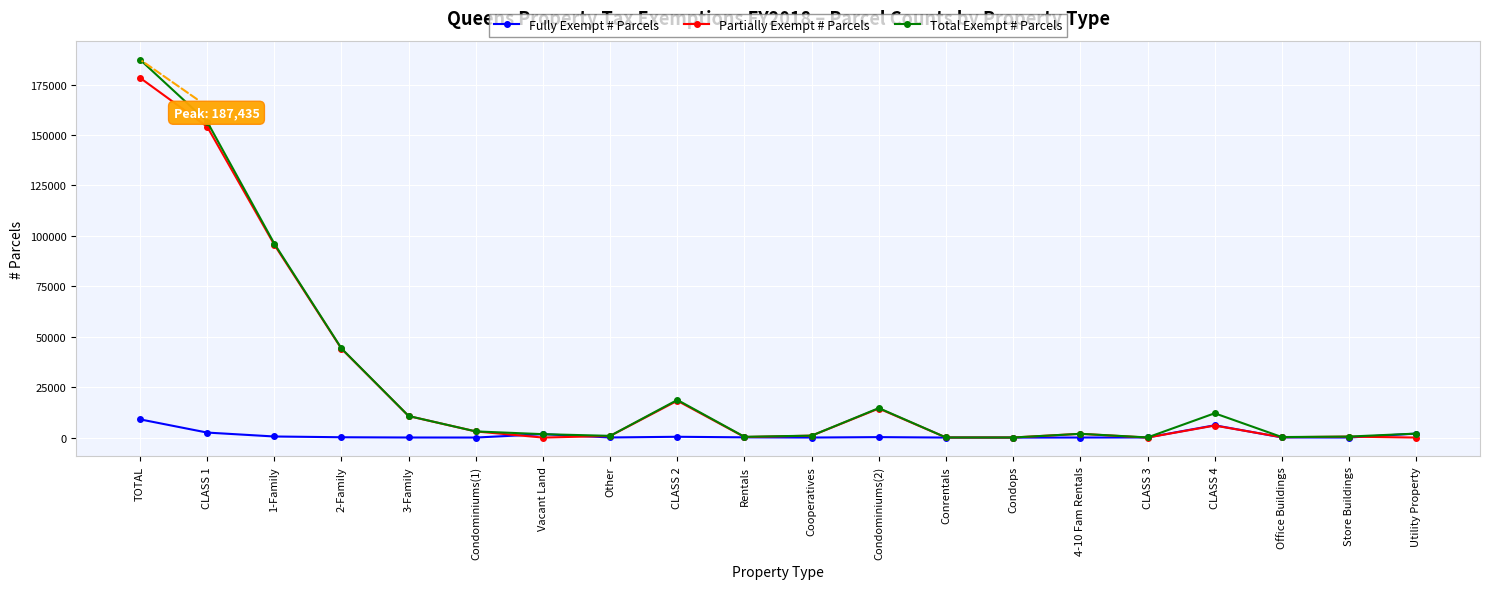

The value of Partially Exempt # Parcels at TOTAL is 48658. True or false?

False